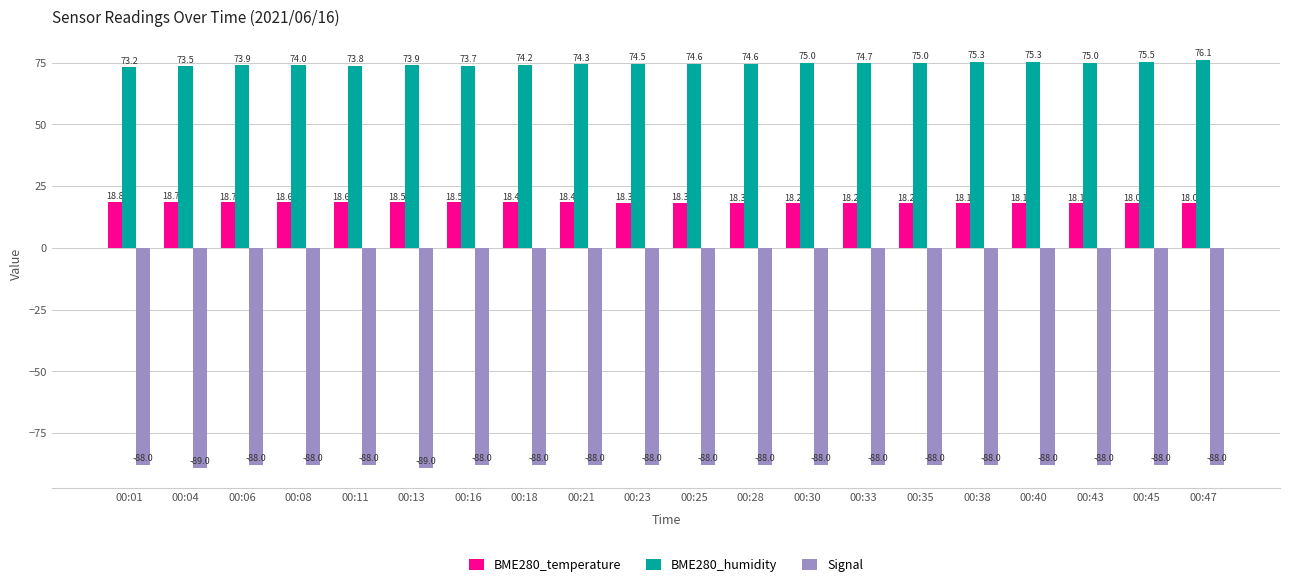

The value of BME280_temperature at 00:47 is 18.0. True or false?

True